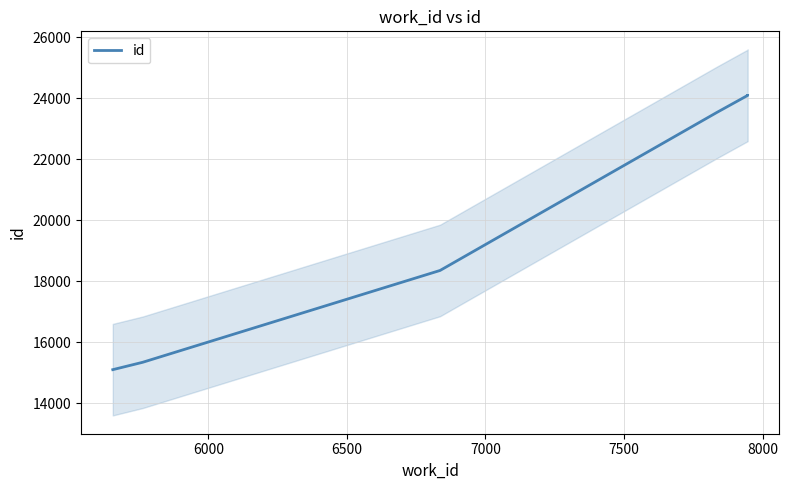

What is the difference between the maximum and minimum values?

8989